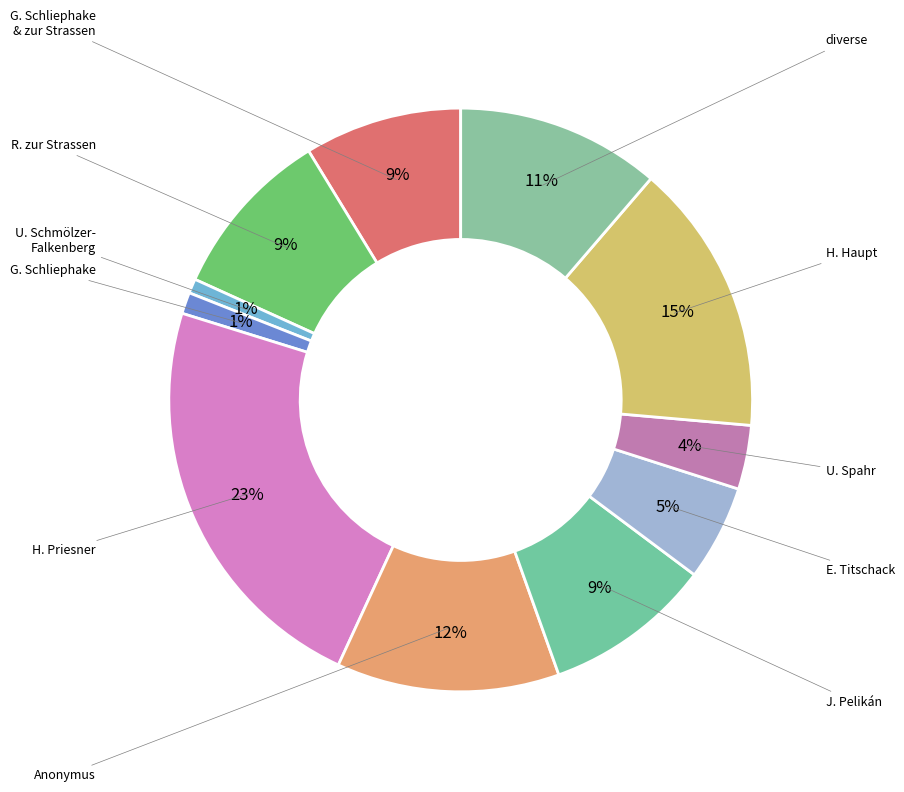

Which category has the smallest portion of the pie?

Ursula Schmölzer-Falkenberg